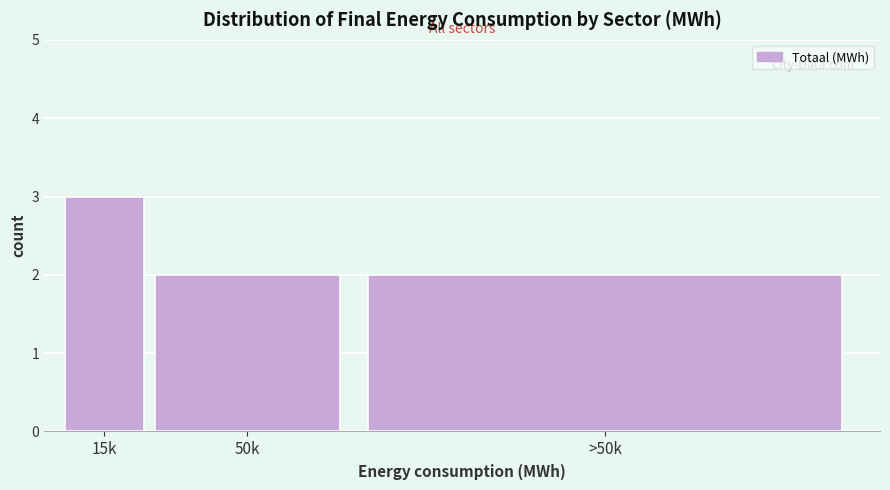

Reading left to right, extract all data points from this chart.

3	2	2